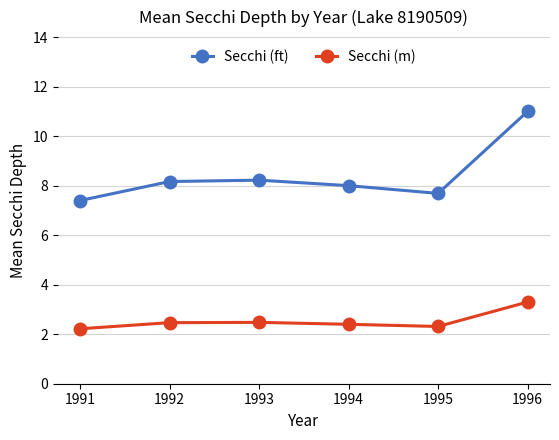

Is it true that Secchi (ft) equals 8.0 at 1994?

True